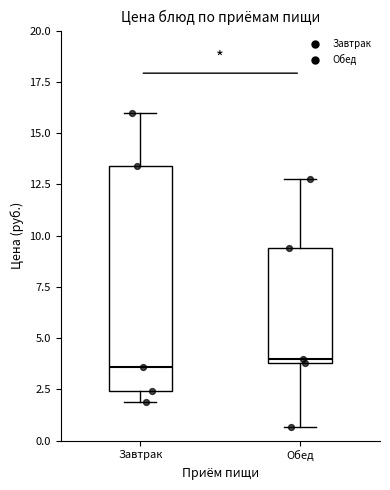

Comparing the boxes themselves (not the whiskers), which one is the tallest?

Завтрак